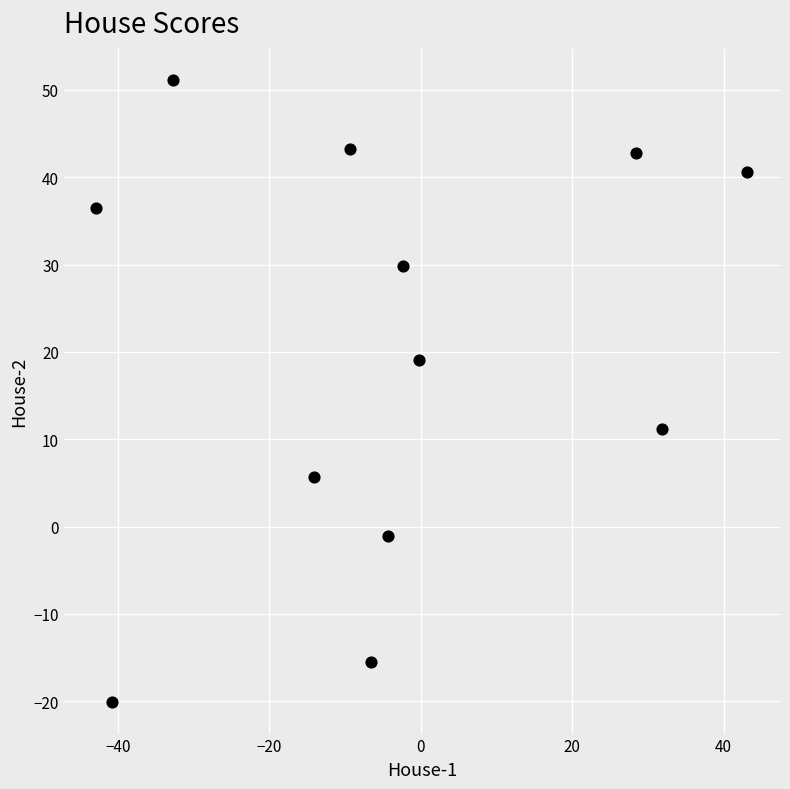

What is the average Y value?

20.3